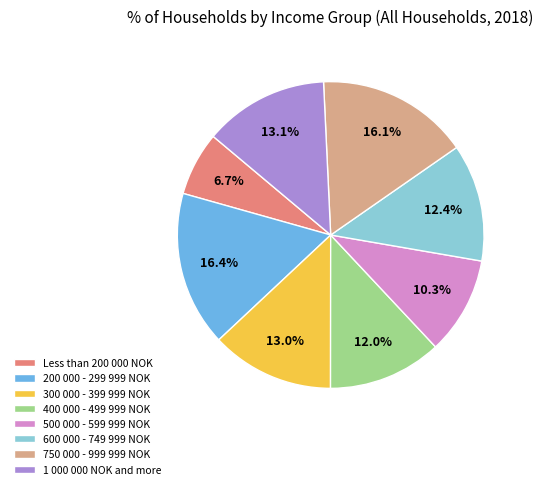

What percentage do 400 000 - 499 999 NOK and 750 000 - 999 999 NOK together represent?

28.1%